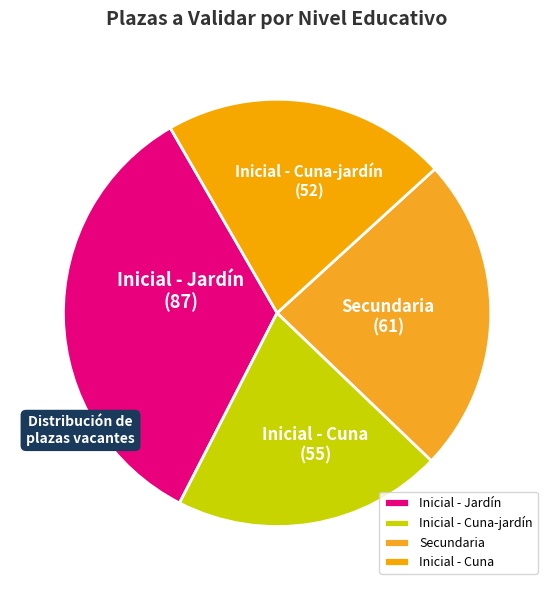

Is the sum of Inicial - Cuna and Inicial - Jardín greater than half?

Yes